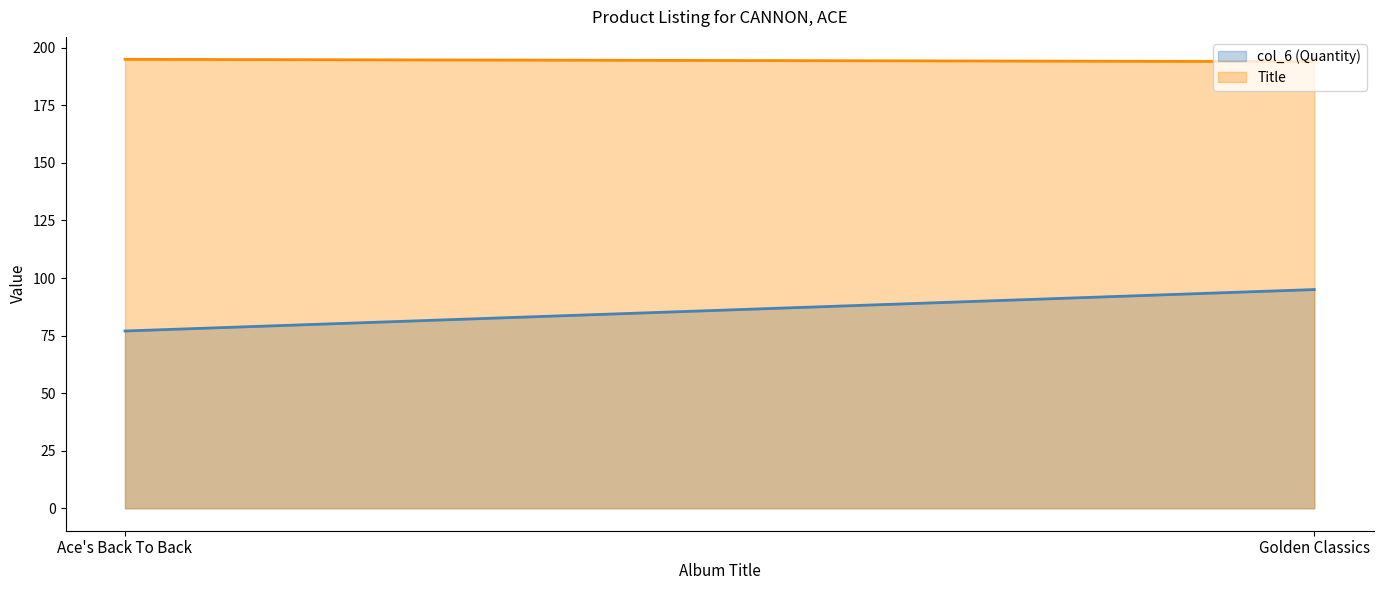

Reading left to right, list all the values displayed in this chart.

col_6 (Quantity): 77	95
Title: 195	194